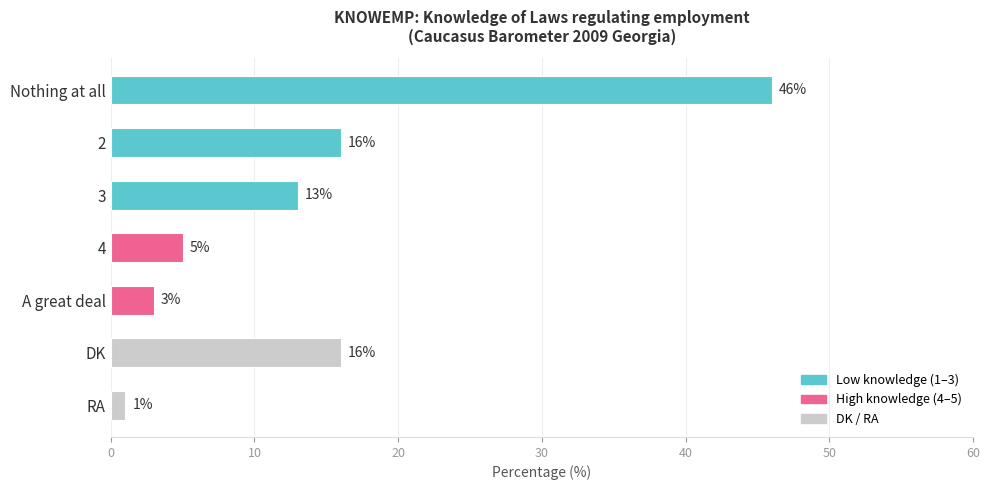

Reading bottom to top, what are all the values shown in this chart?

RA=1	DK=16	A great deal=3	4=5	3=13	2=16	Nothing at all=46